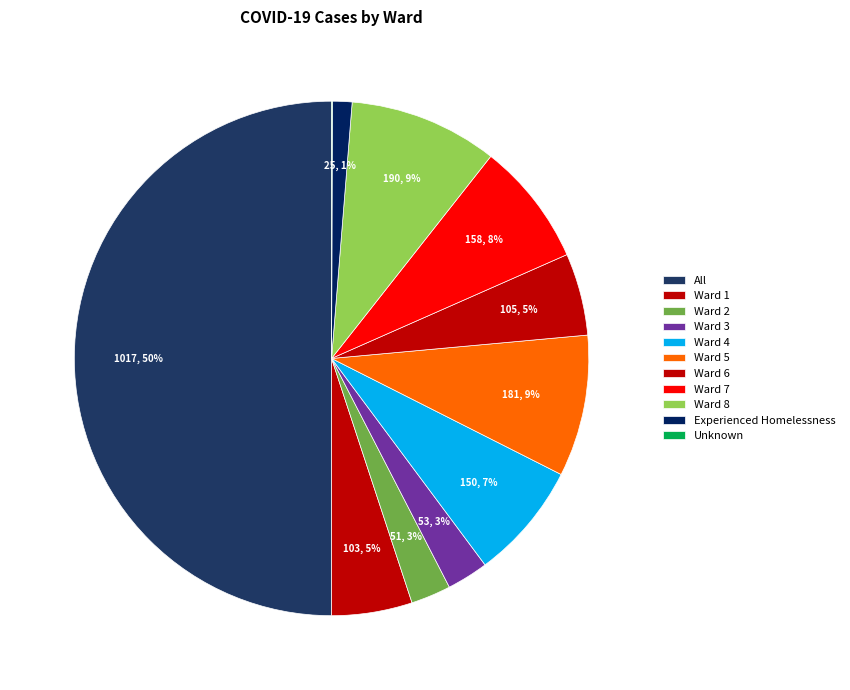

What percentage do All and Ward 7 together represent?

57.8%